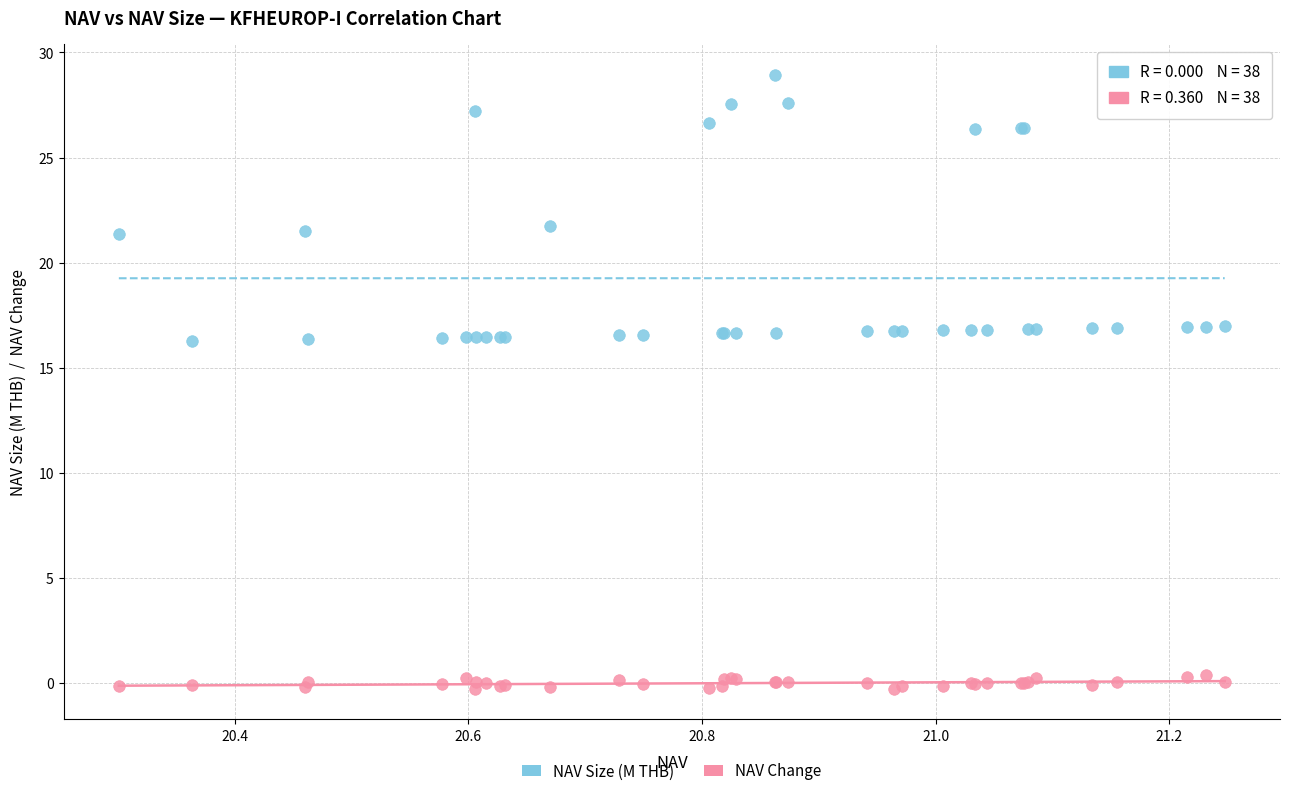

Which series contains the highest Y value?

NAV Size (M THB)